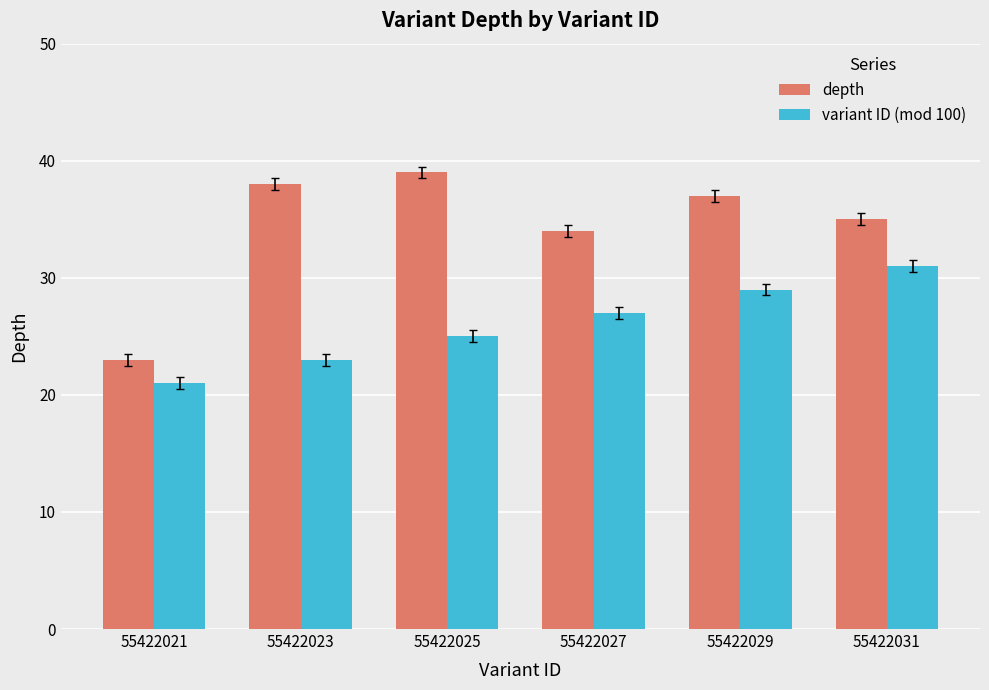

Is the value of variant ID (mod 100) at 55422029 greater than the value of depth at 55422027?

No